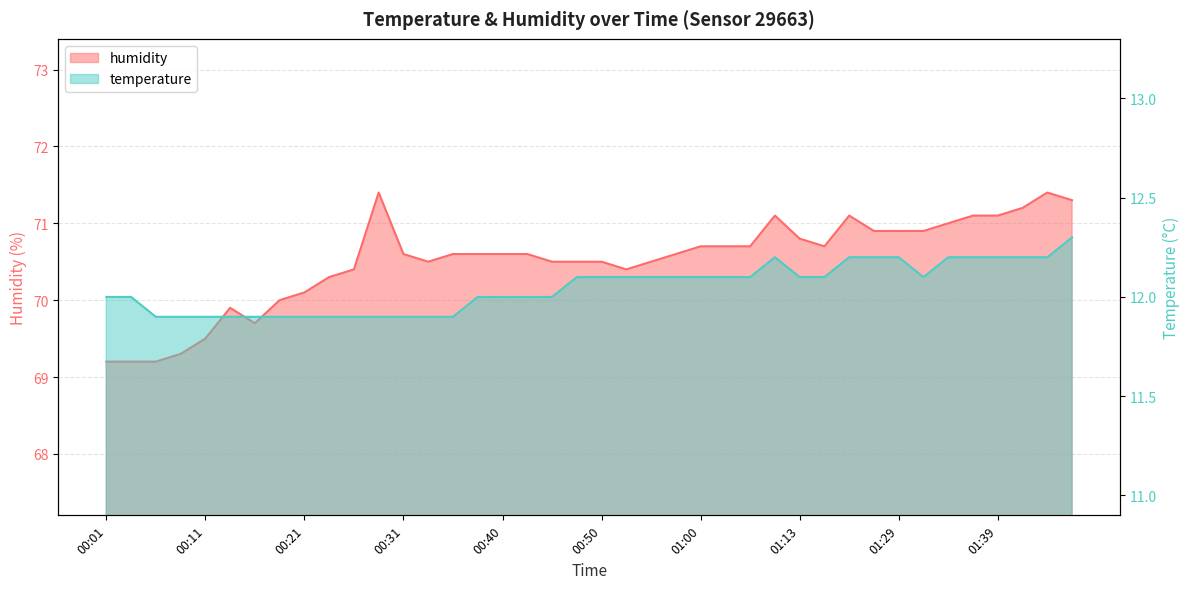

What is the average value of the temperature series?

12.0